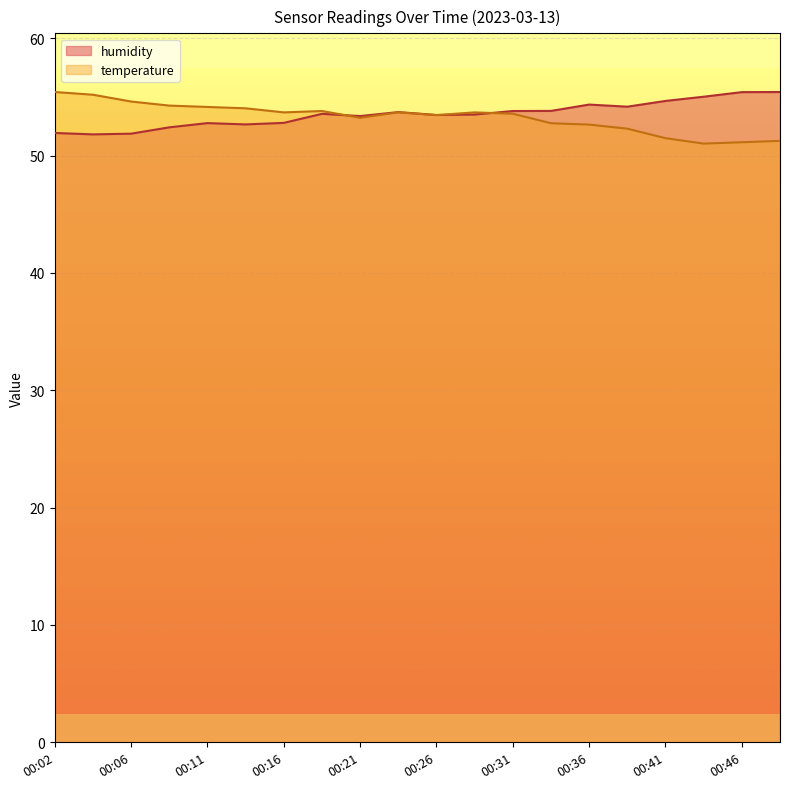

How many series are shown in this chart?

2